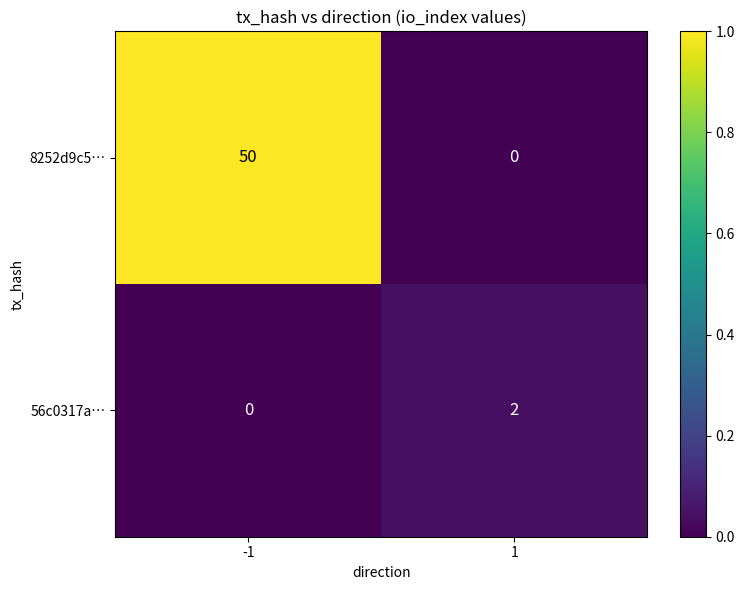

Reading right to left, list all the values displayed in this chart.

8252d9c5…: 0	50
56c0317a…: 2	0